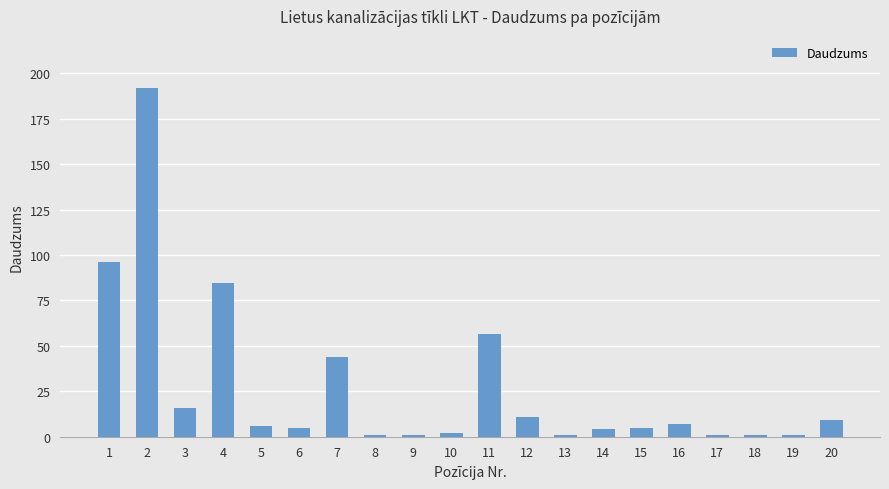

Reading left to right, transcribe all the data shown in this chart.

1=96.2	2=191.9	3=16.0	4=84.5	5=6.0	6=5.0	7=44.0	8=1.0	9=1.0	10=2.0	11=56.3	12=11.0	13=1.0	14=4.0	15=5.0	16=7.0	17=1.0	18=1.0	19=1.0	20=9.0